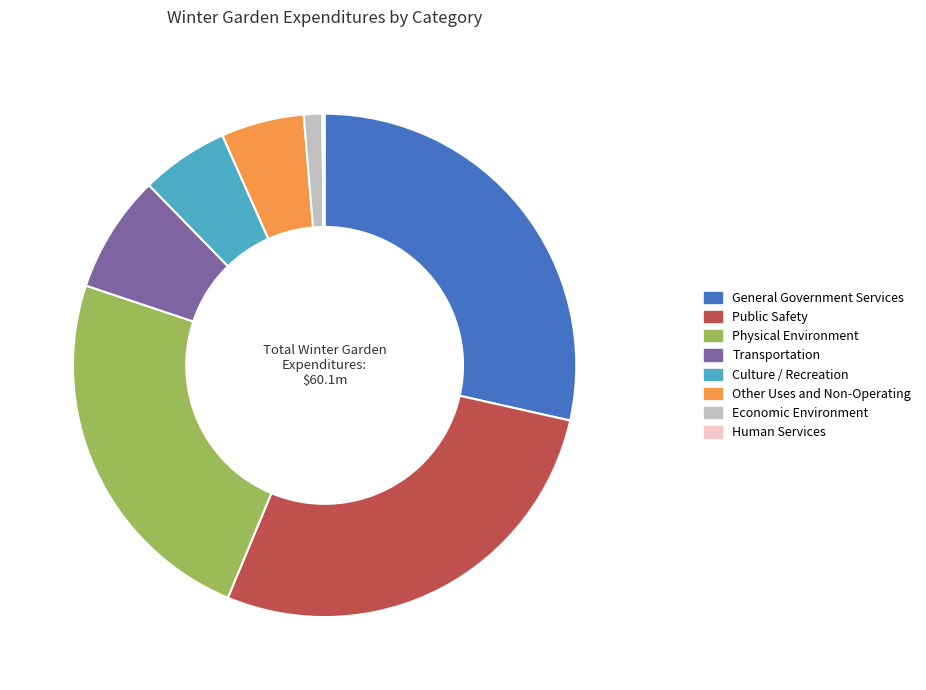

Combined, do Public Safety and General Government Services account for over 50%?

Yes